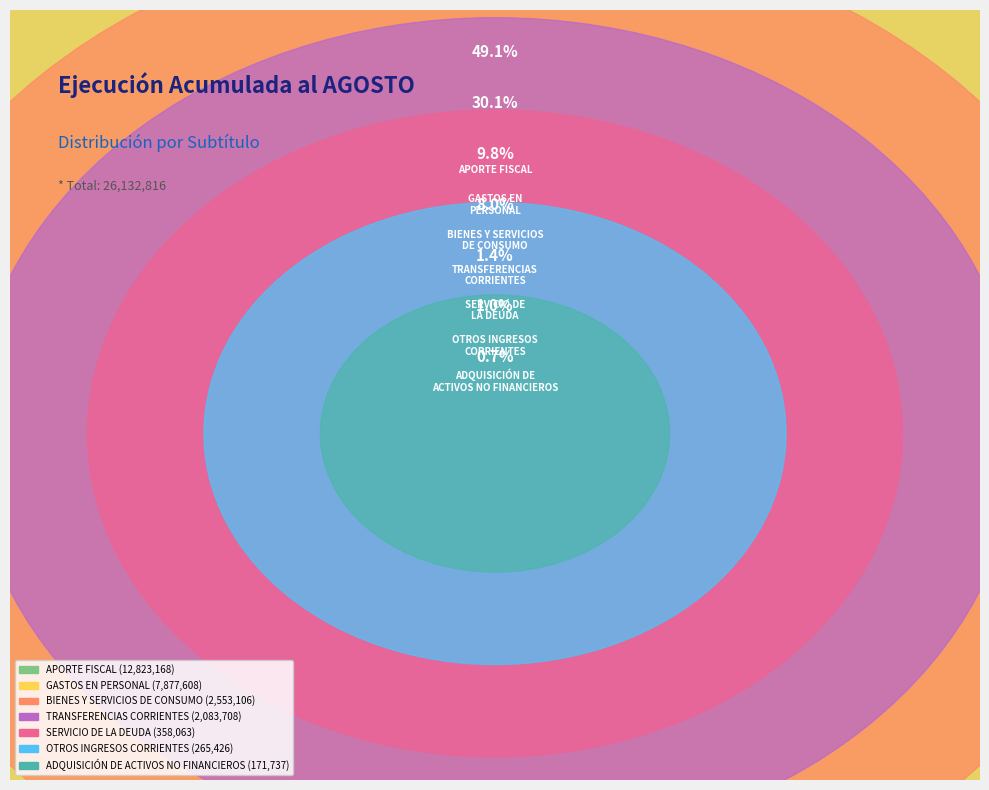

To the nearest percent, what is the average slice percentage?

14%